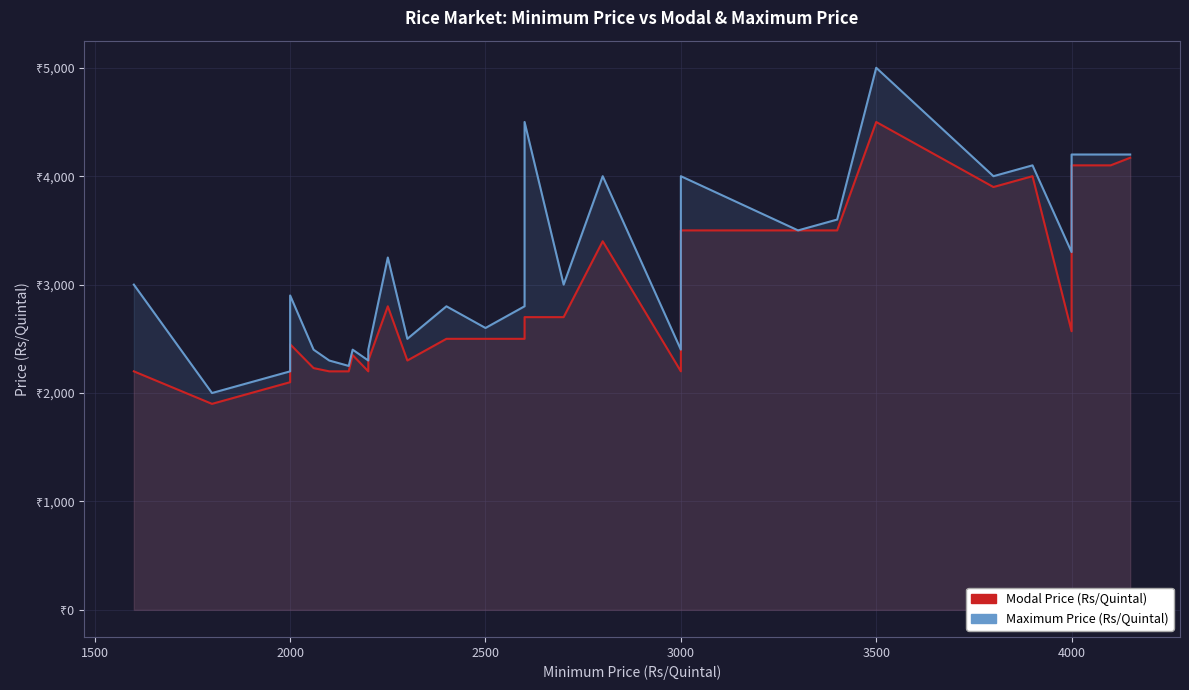

True or false: Modal Price and Maximum Price cross at least once.

False